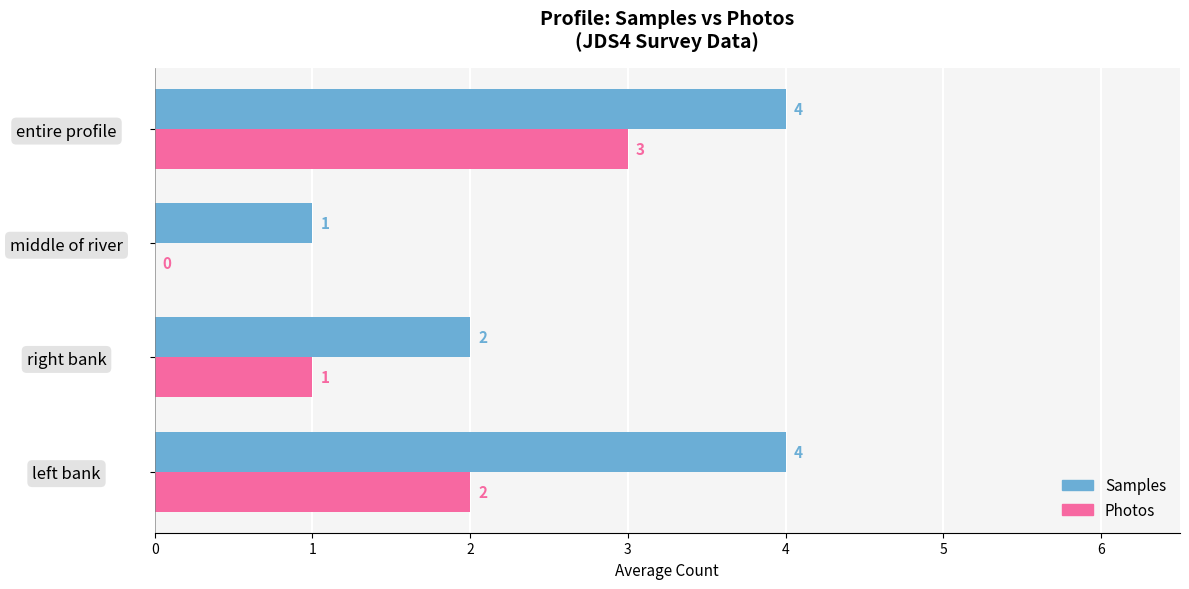

What is the sum of the Photos values at entire profile and middle of river?

3